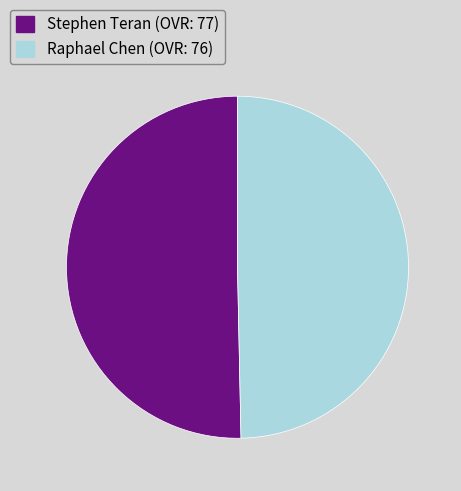

Between Stephen Teran and Raphael Chen, which is larger?

Stephen Teran